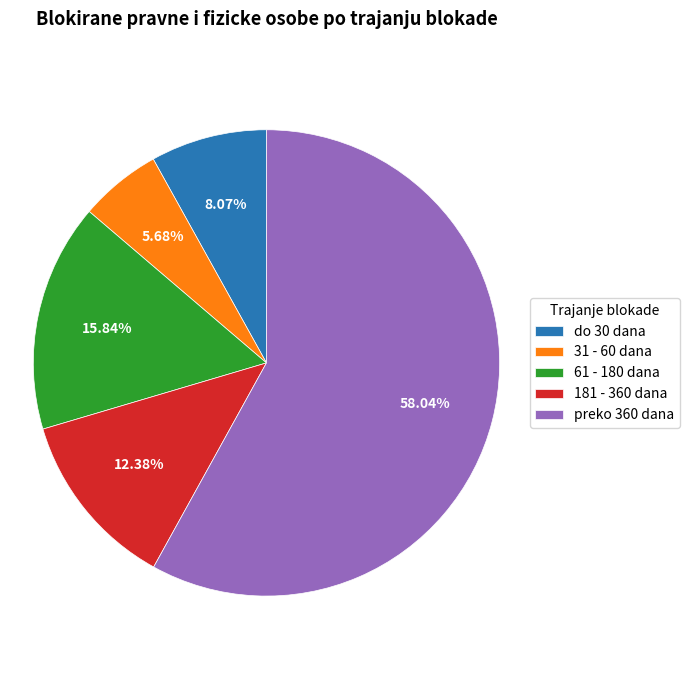

To the nearest percent, what is the difference between the 61 - 180 dana and 31 - 60 dana slice percentages?

10%